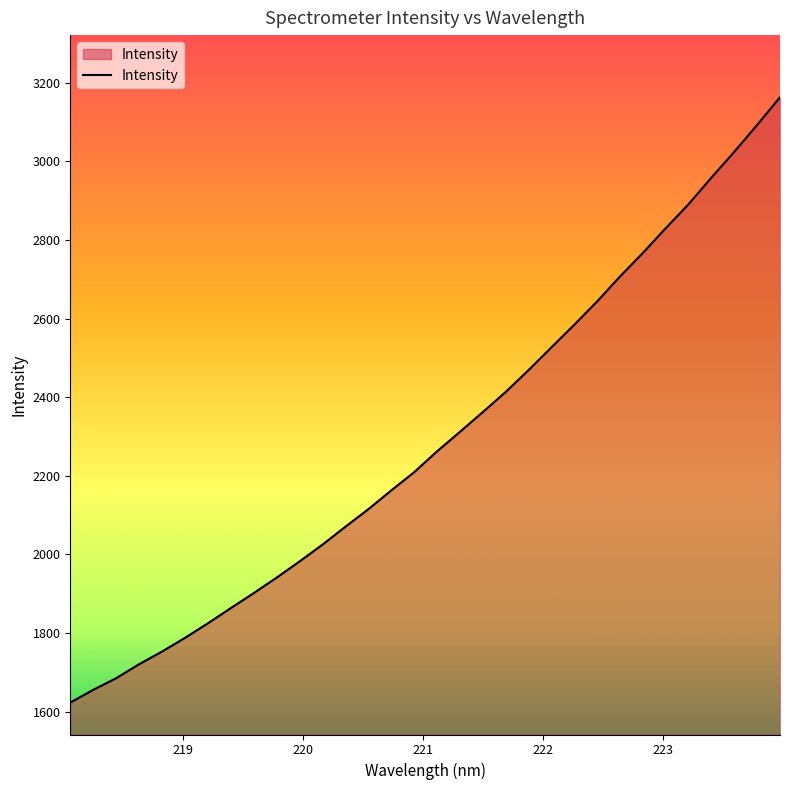

What is the difference between the second highest and minimum values?

1469.6